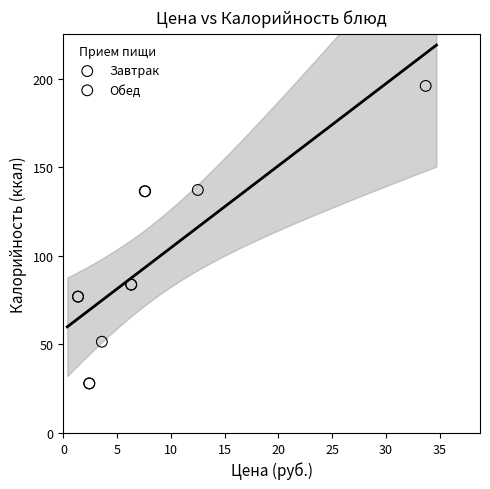

Which series has the largest Y range (max minus min)?

Обед